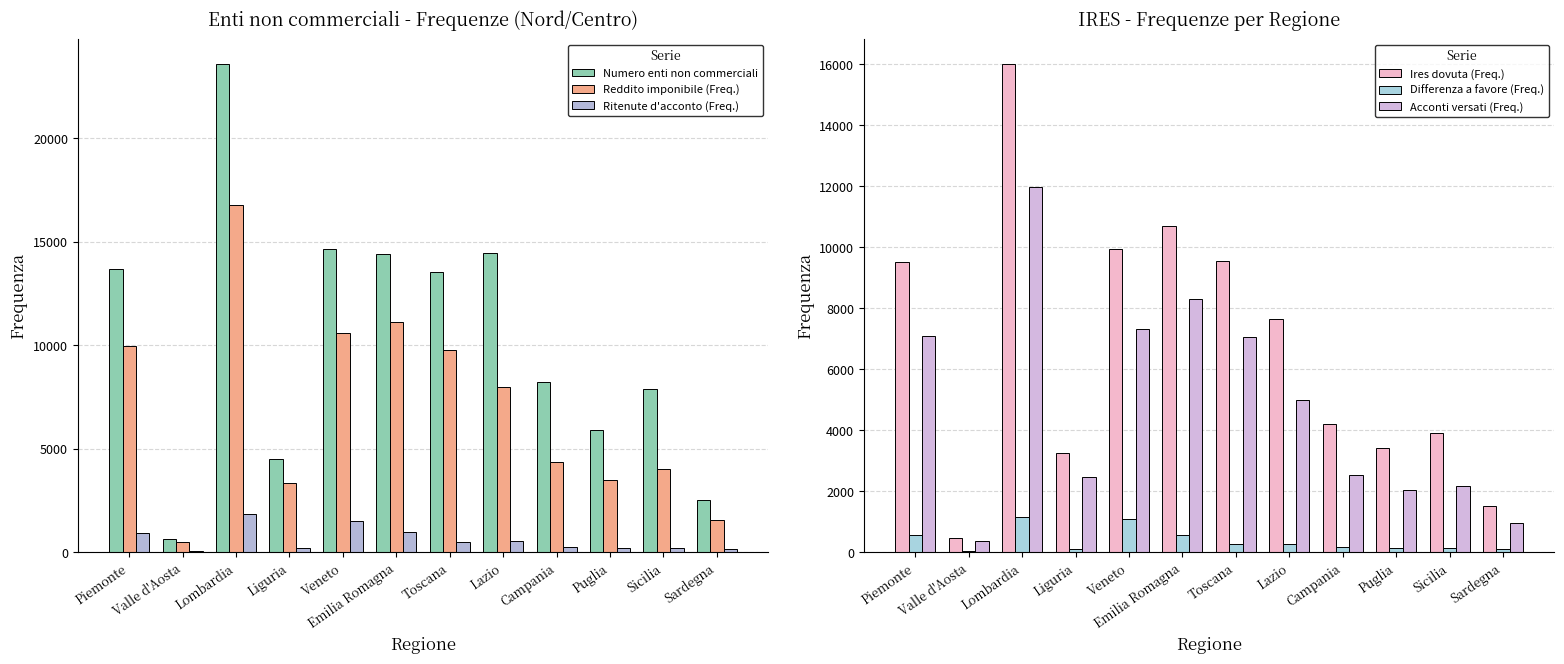

How many distinct data groups are displayed?

6